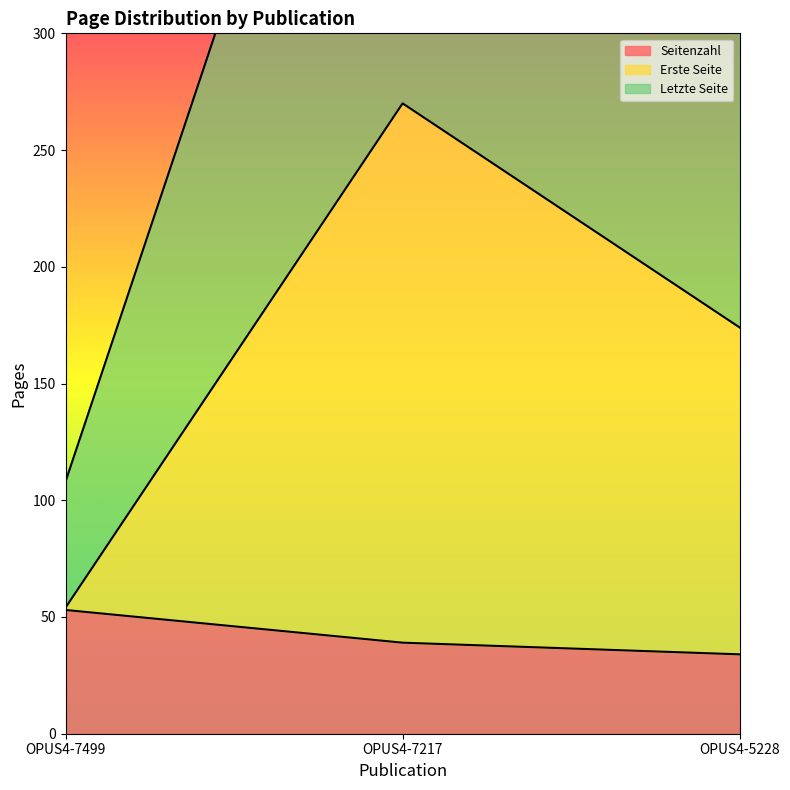

At which category does the chart reach its peak across all series?

OPUS4-7217